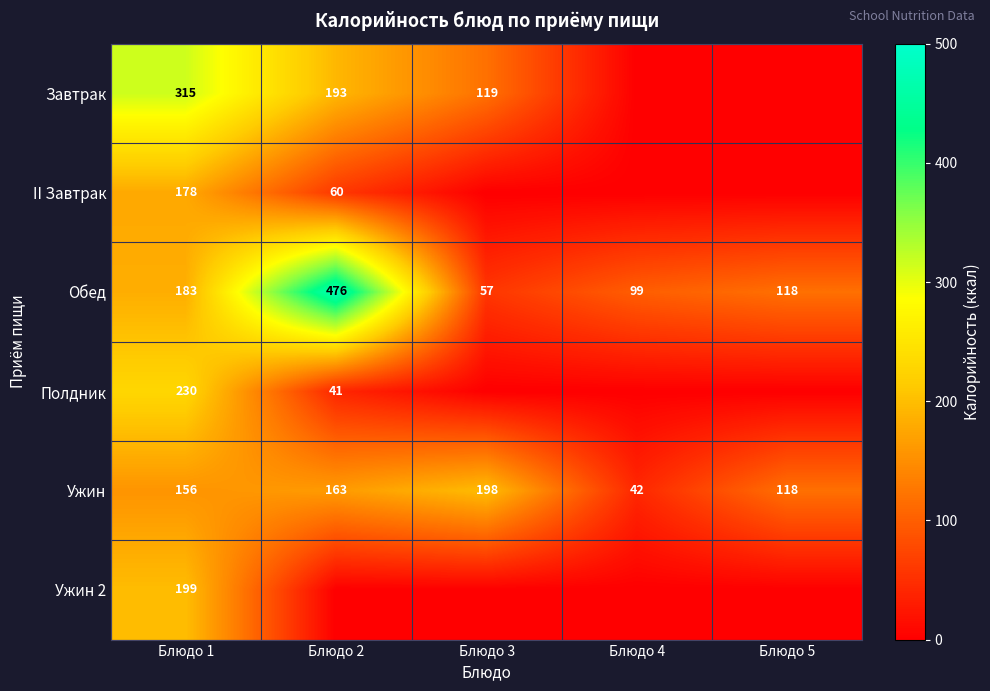

True or false: Ужин has a value of 39 at Блюдо 5.

False